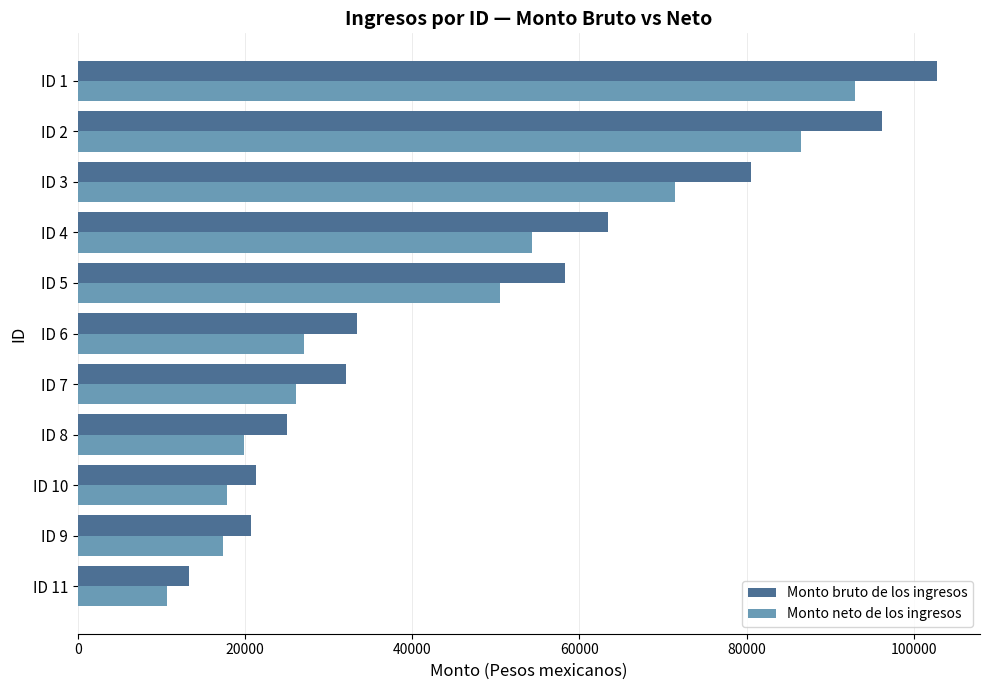

Rank the series by their average value, from lowest to highest.

Monto neto de los ingresos, Monto bruto de los ingresos